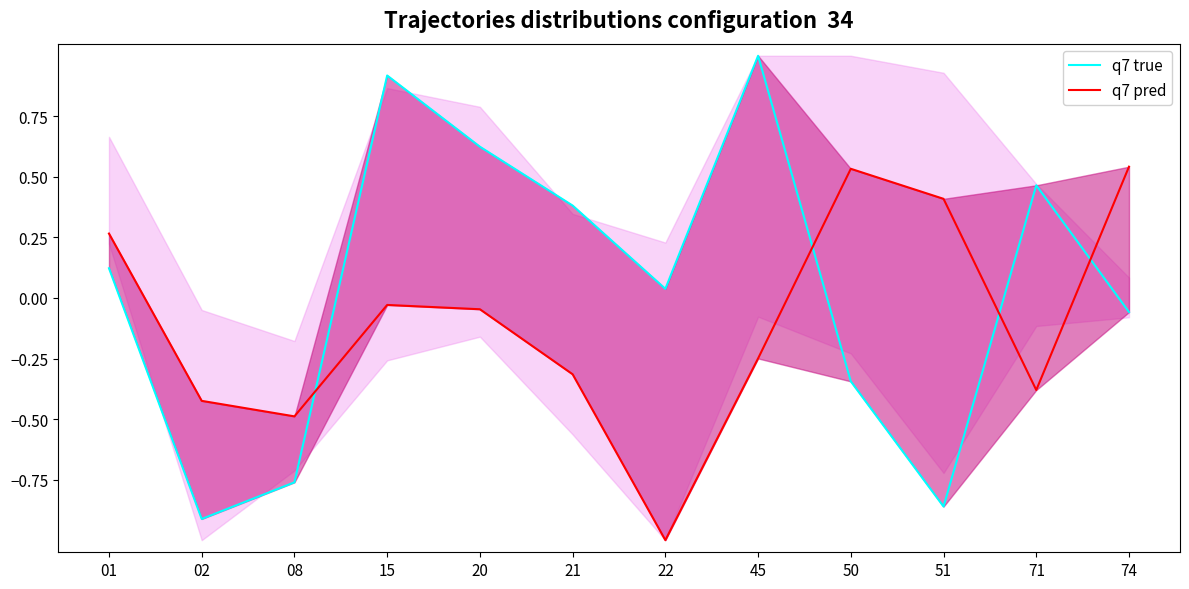

What is the value of the q7 true point at the 10th from the left?

-0.9